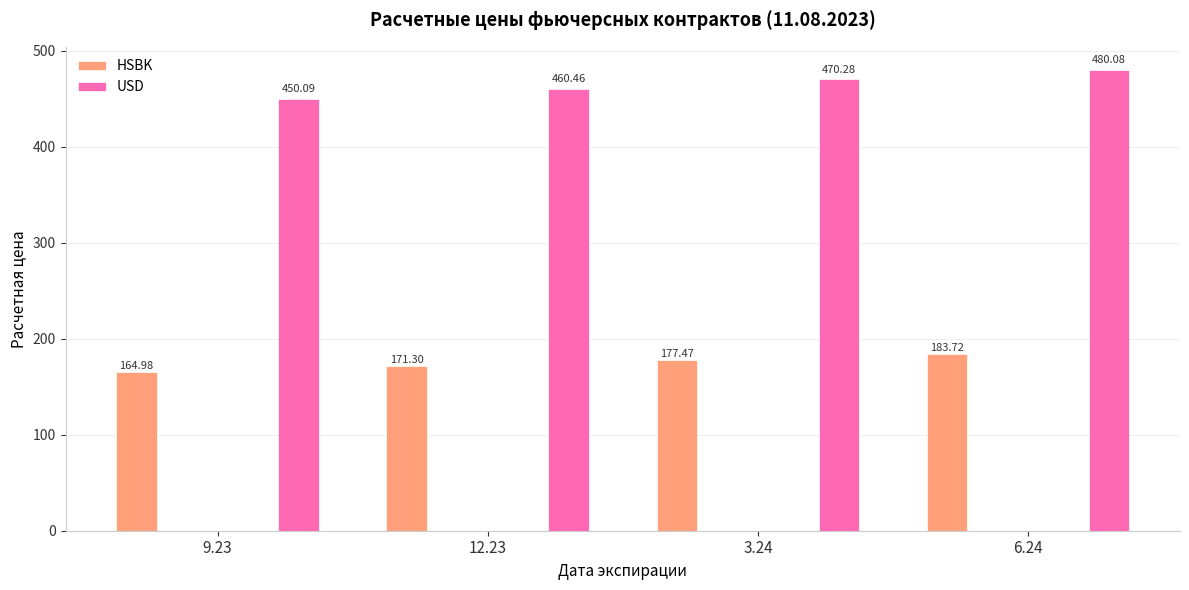

The value of USD at 6.24 is 480.1. True or false?

True